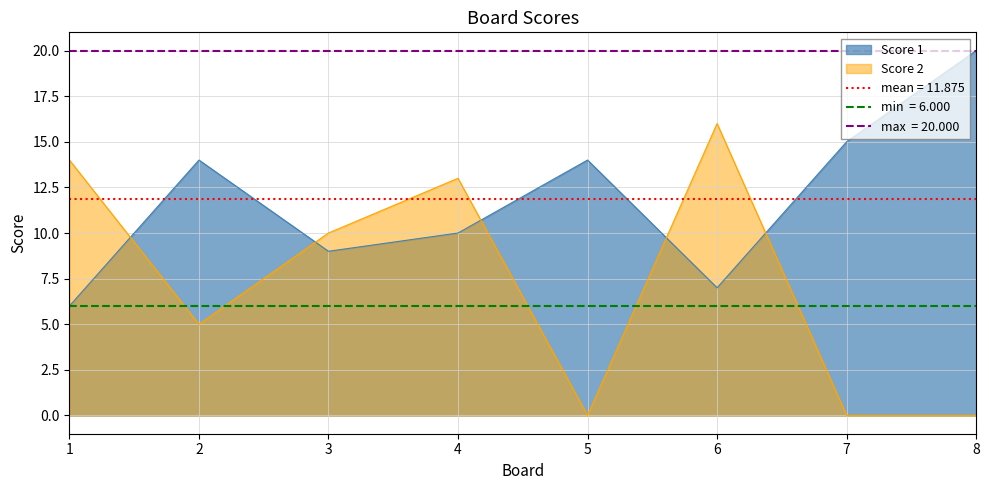

At how many categories does at least one series exceed 17?

1